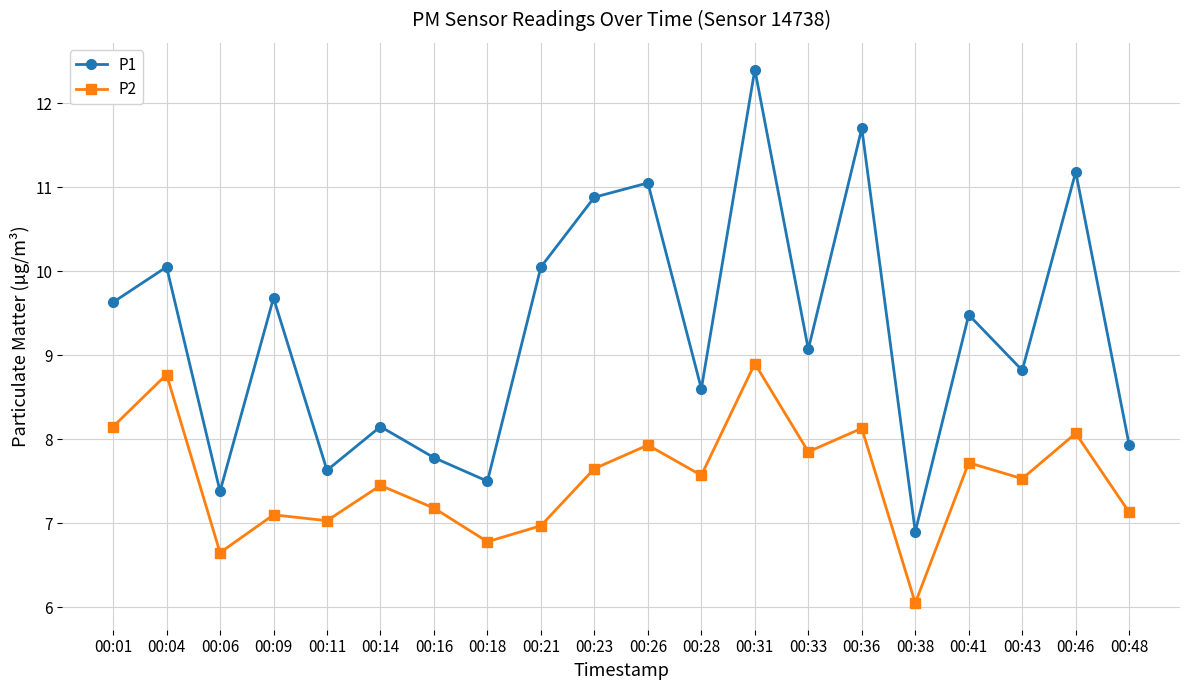

How many distinct data groups are displayed?

2